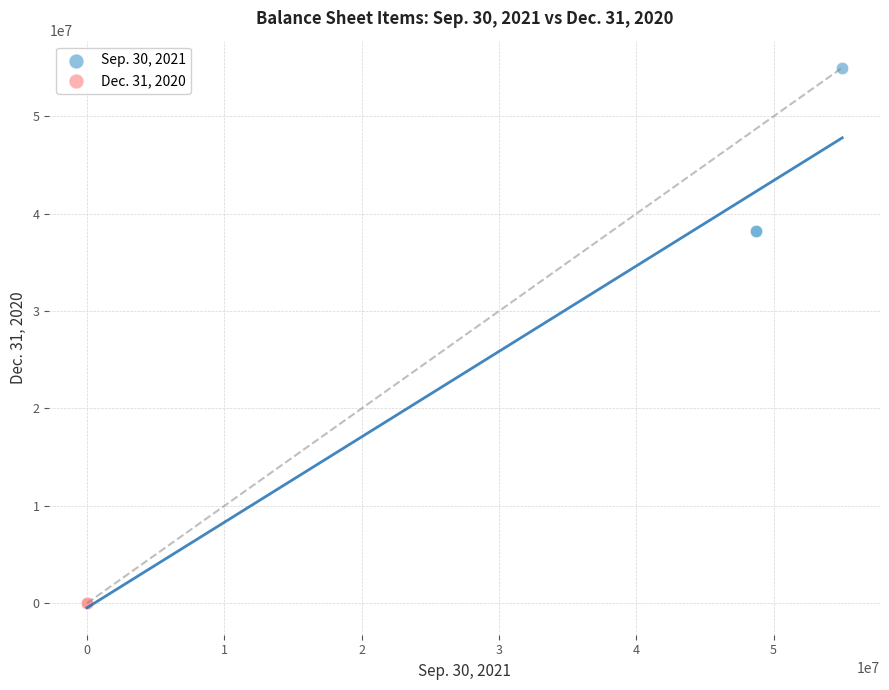

Which series contains the highest Y value?

Sep. 30, 2021